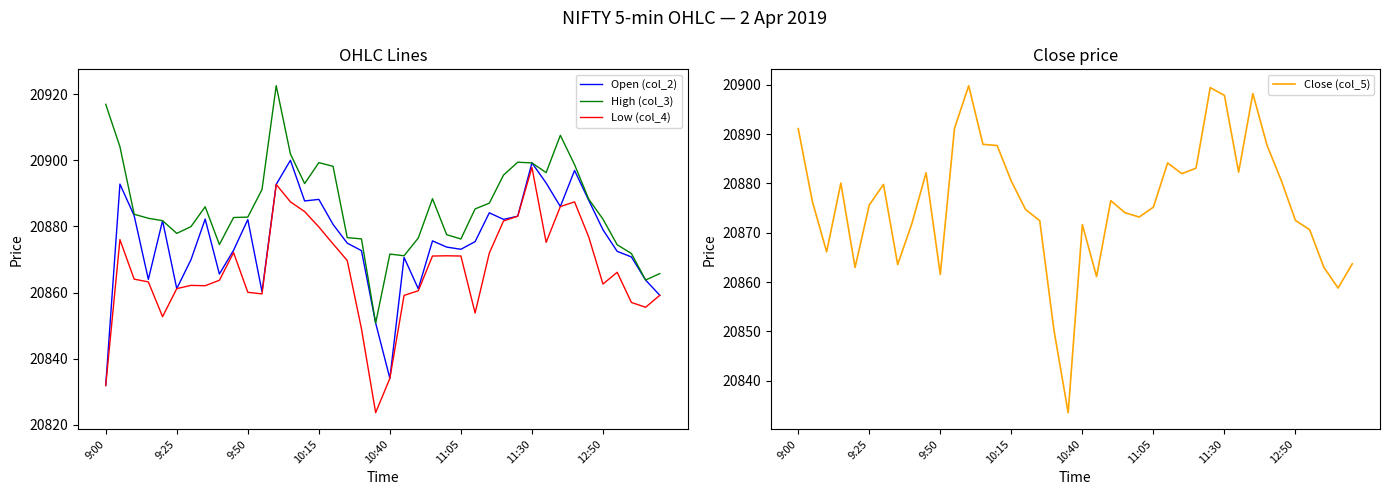

What is the maximum value for Close (col_5)?

20899.8